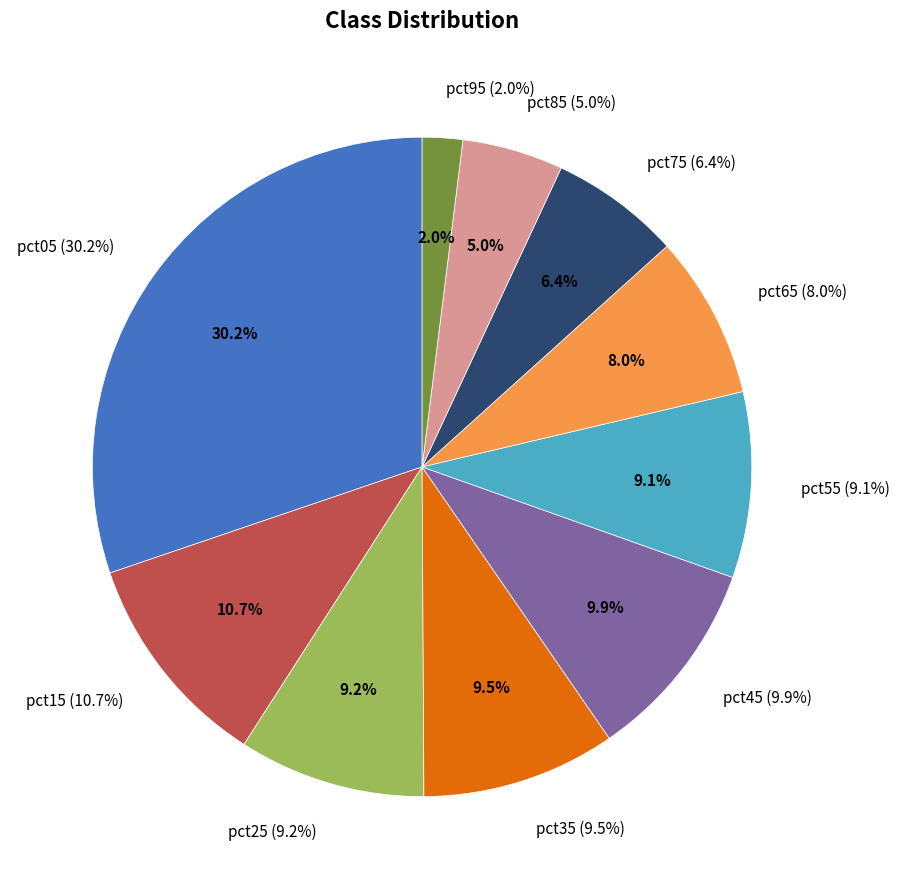

To the nearest percent, what portion does pct35 represent?

10%